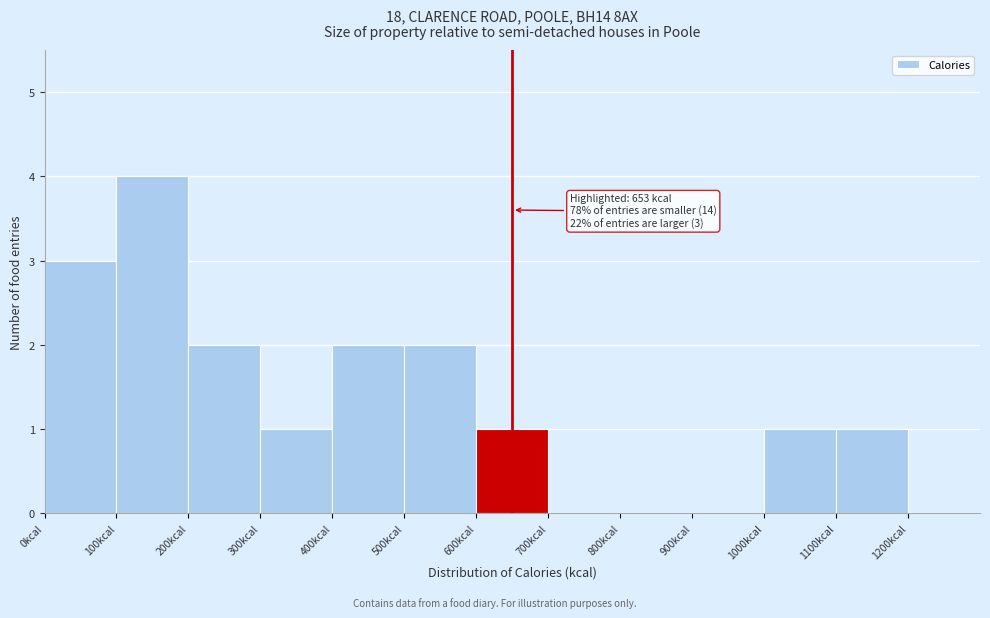

Over which range of the x-axis is the bar tallest?

100 to 200